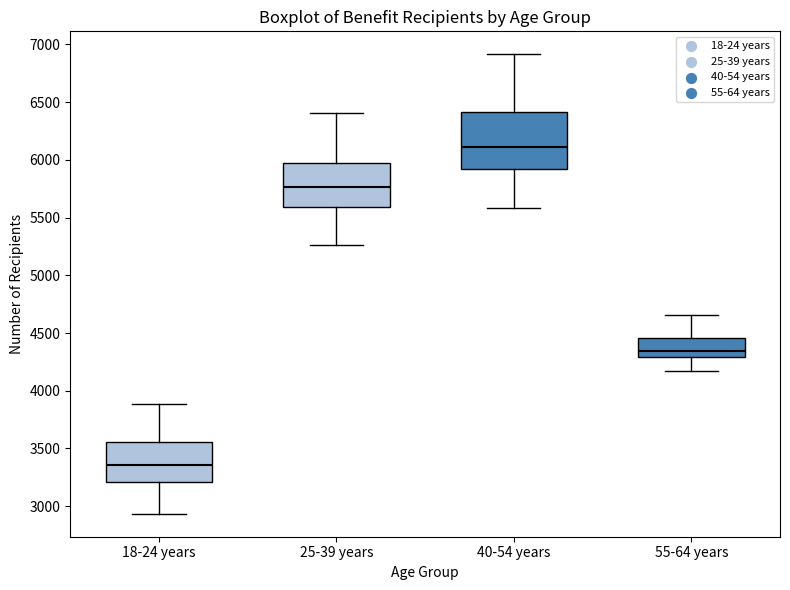

Reading left to right, transcribe this box plot: for each box, give where its median line is, the range the box spans, and where its two whiskers end, as read against the y-axis. The values are not printed on the chart, so give them approximately, as read against the axis.

18-24 years: median 3350, box 3200 to 3550, whiskers 2950 to 3900
25-39 years: median 5750, box 5600 to 5950, whiskers 5250 to 6400
40-54 years: median 6100, box 5900 to 6400, whiskers 5600 to 6900
55-64 years: median 4350, box 4300 to 4450, whiskers 4150 to 4650